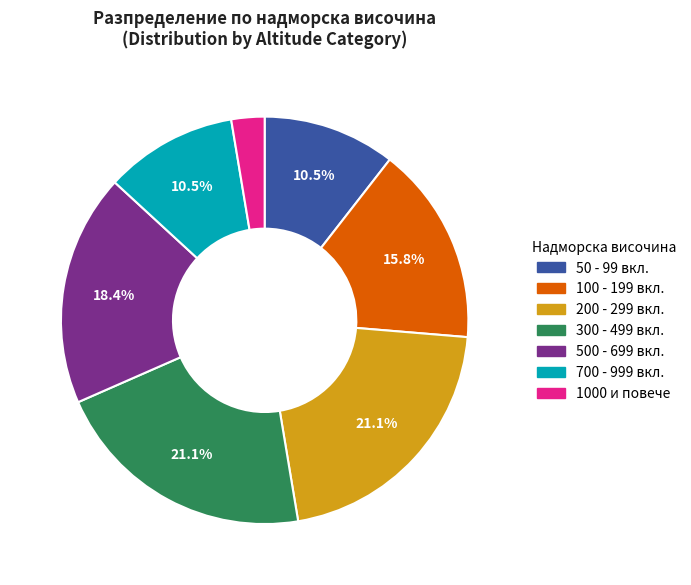

Is there a majority slice in this chart?

No